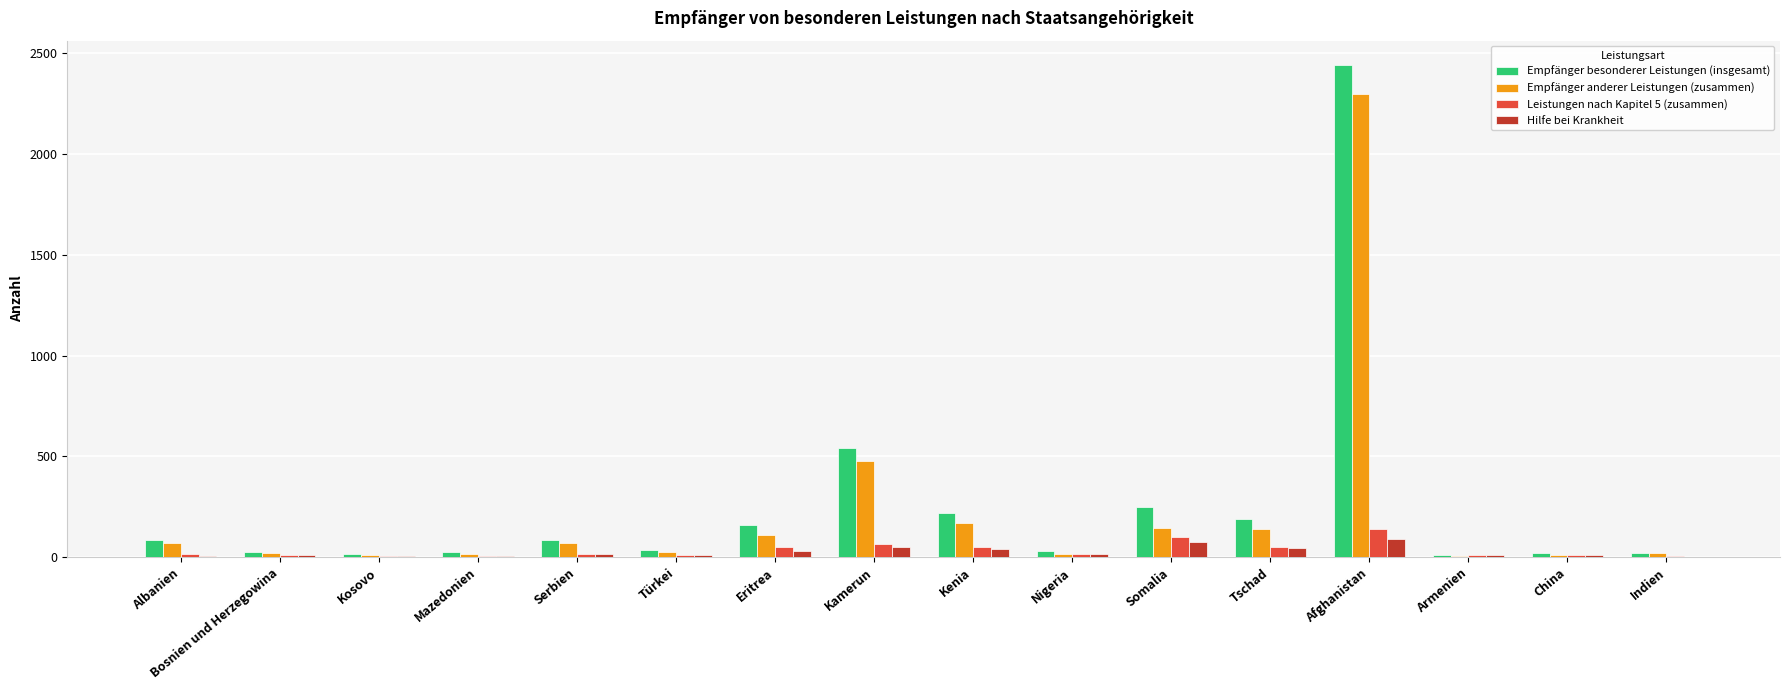

What is the greatest value displayed?

2440